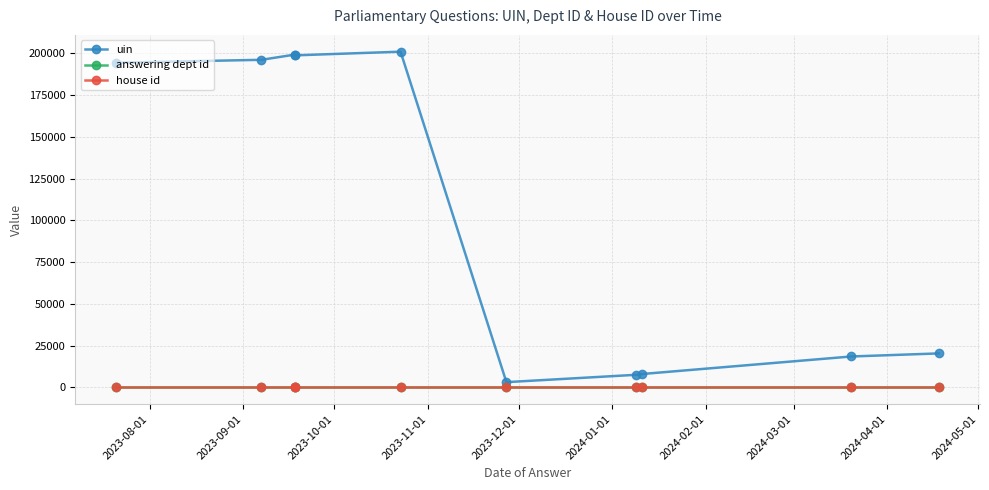

What is the minimum value shown in the chart?

1